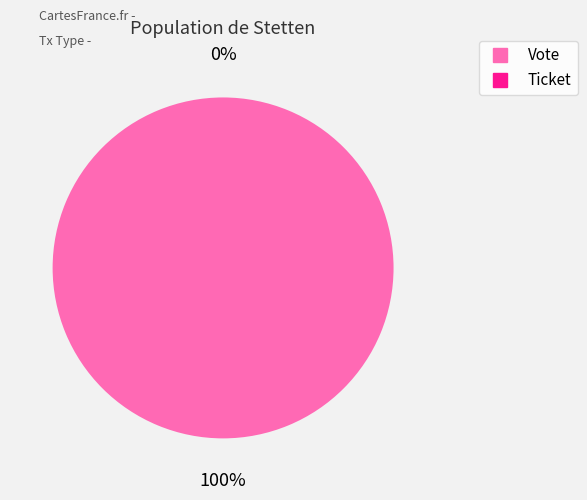

The Vote slice represents 99% of the pie. True or false?

False